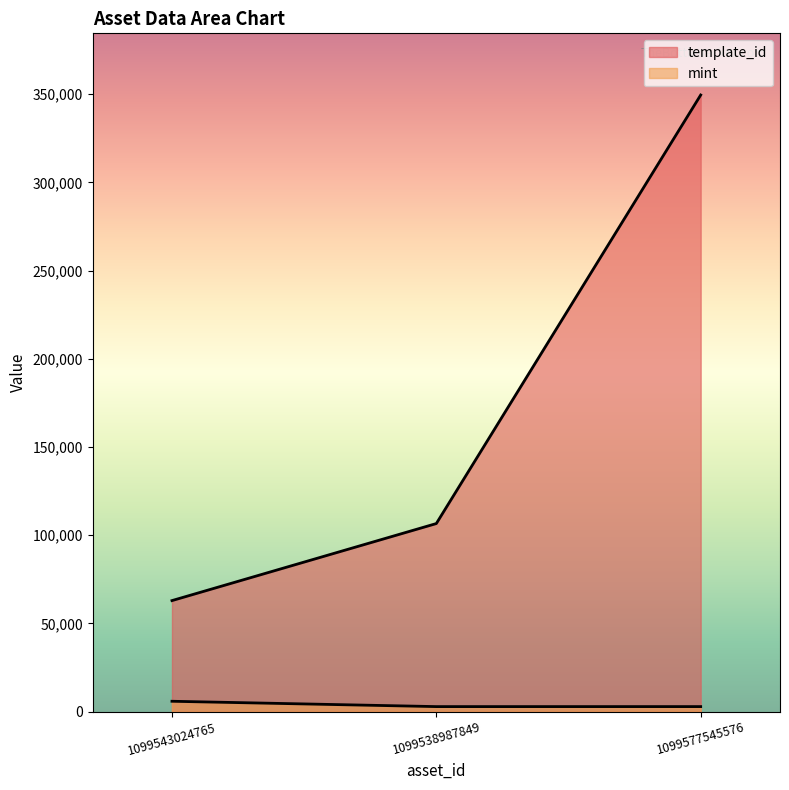

At how many categories does at least one series exceed 193245?

1